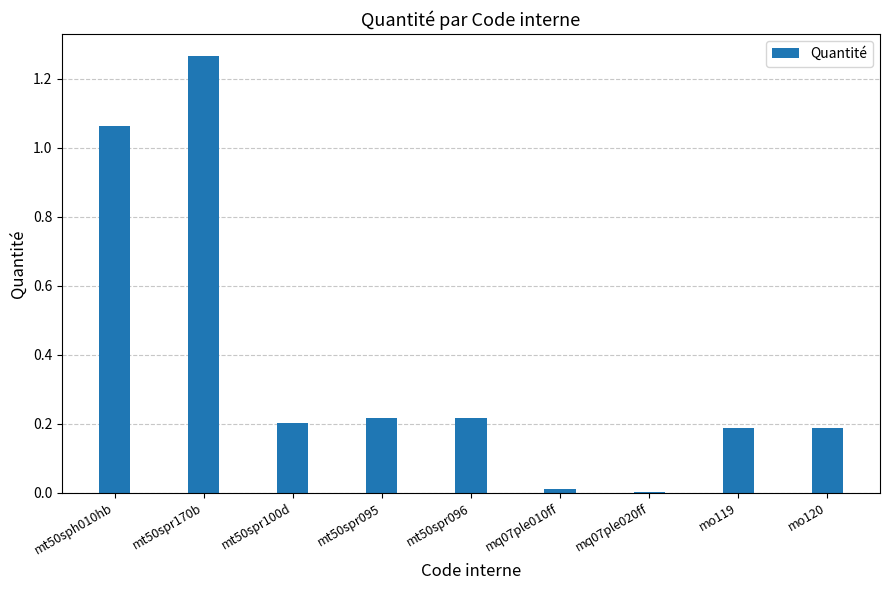

At which category does the chart reach its peak across all series?

mt50spr170b